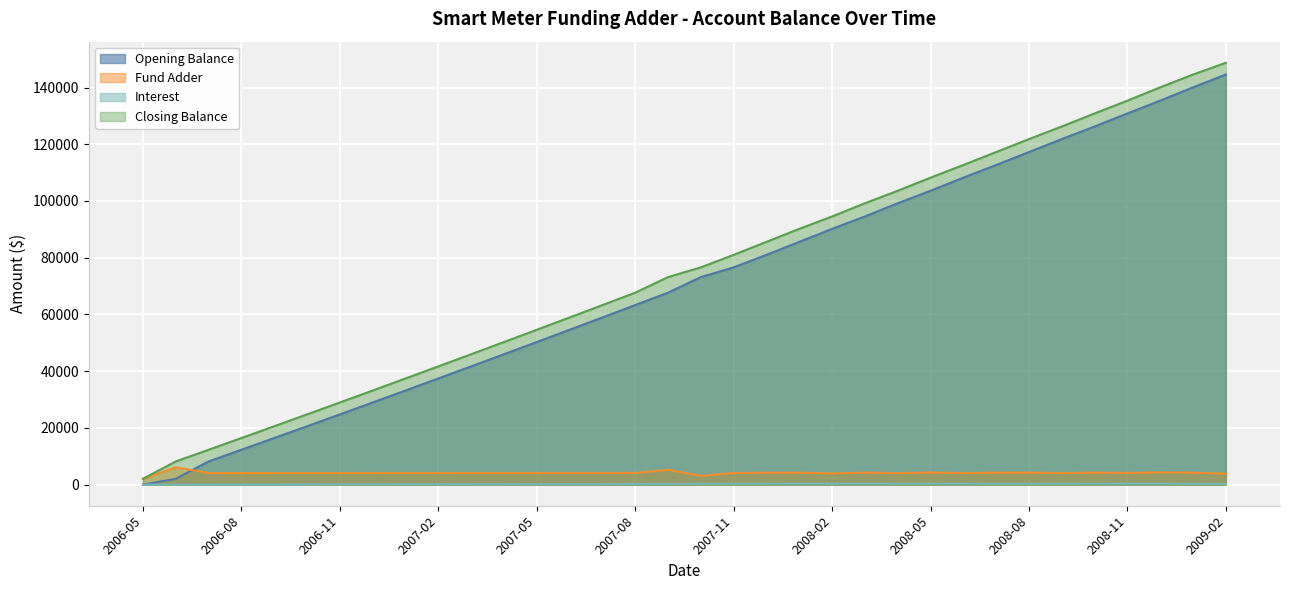

What is the difference between the maximum and second lowest values in the Opening Balance series?

142514.9